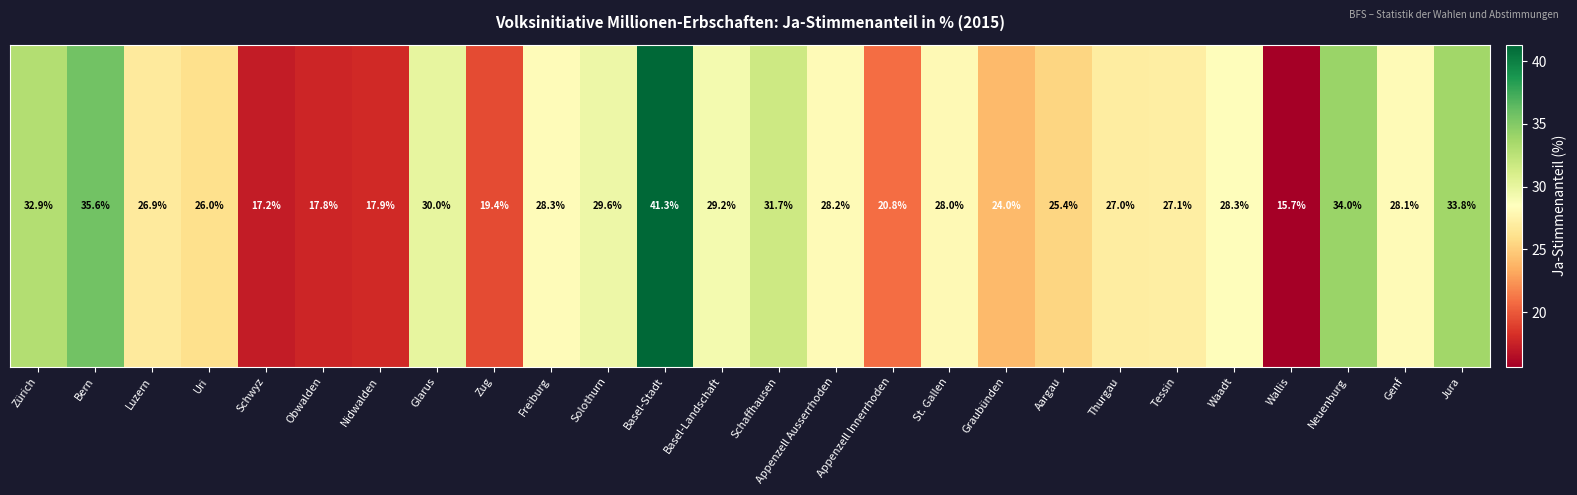

How many data points are less than 28?

13